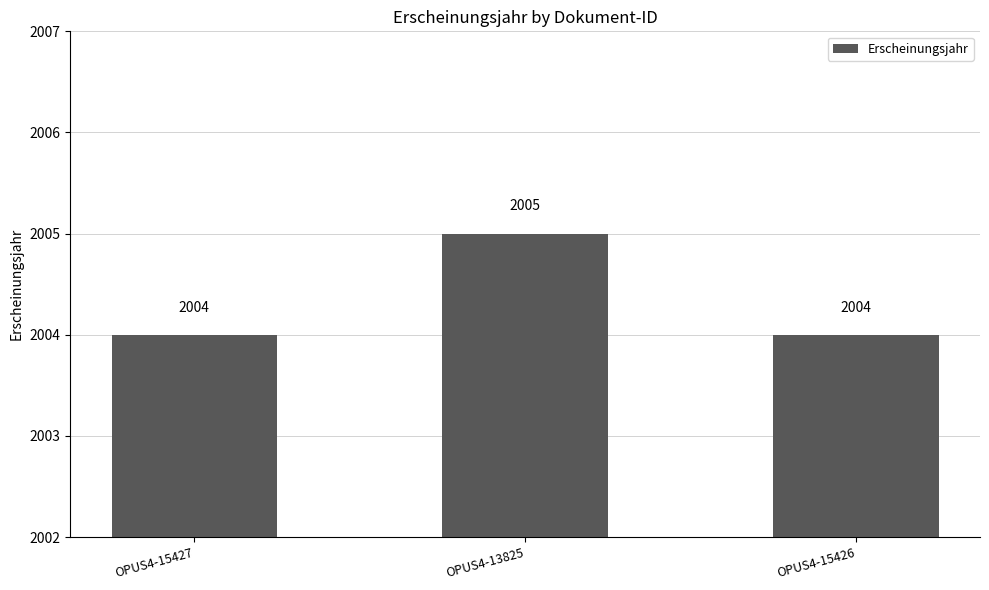

Is it true that the value at OPUS4-15426 is 2004?

True